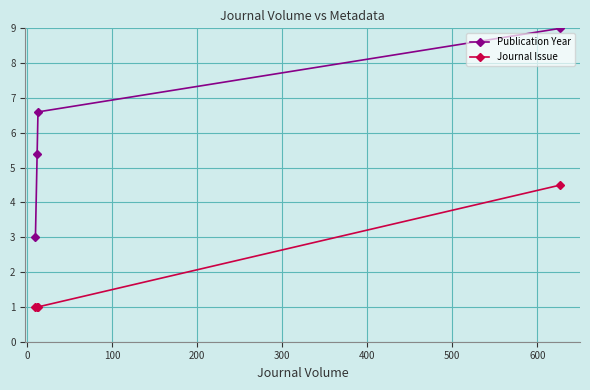

How many values in the Publication Year series exceed 6?

2